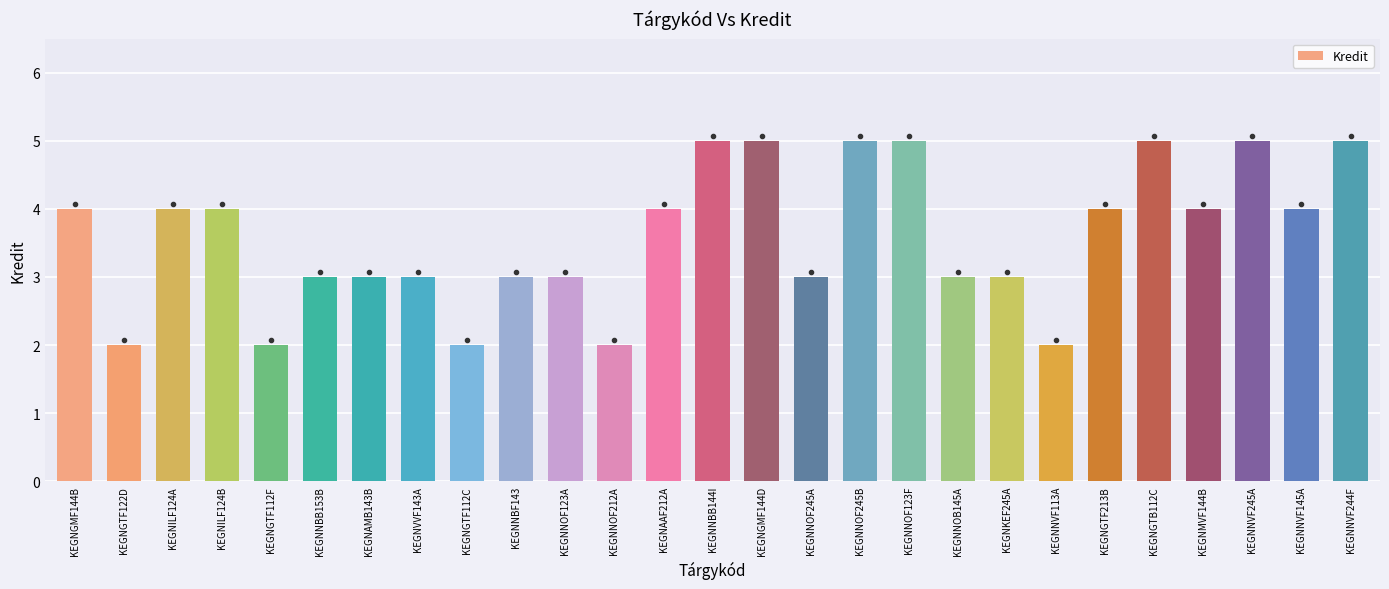

Reading left to right, what are all the values shown in this chart?

4	2	4	4	2	3	3	3	2	3	3	2	4	5	5	3	5	5	3	3	2	4	5	4	5	4	5